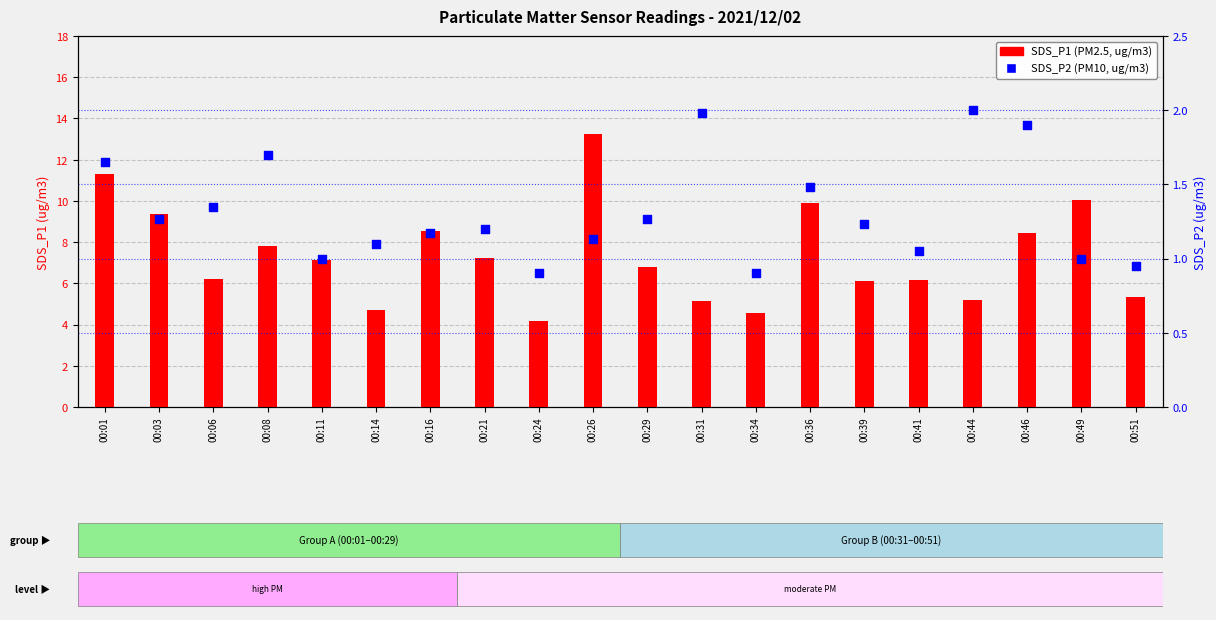

What is the total value across all series at 00:11?

8.2